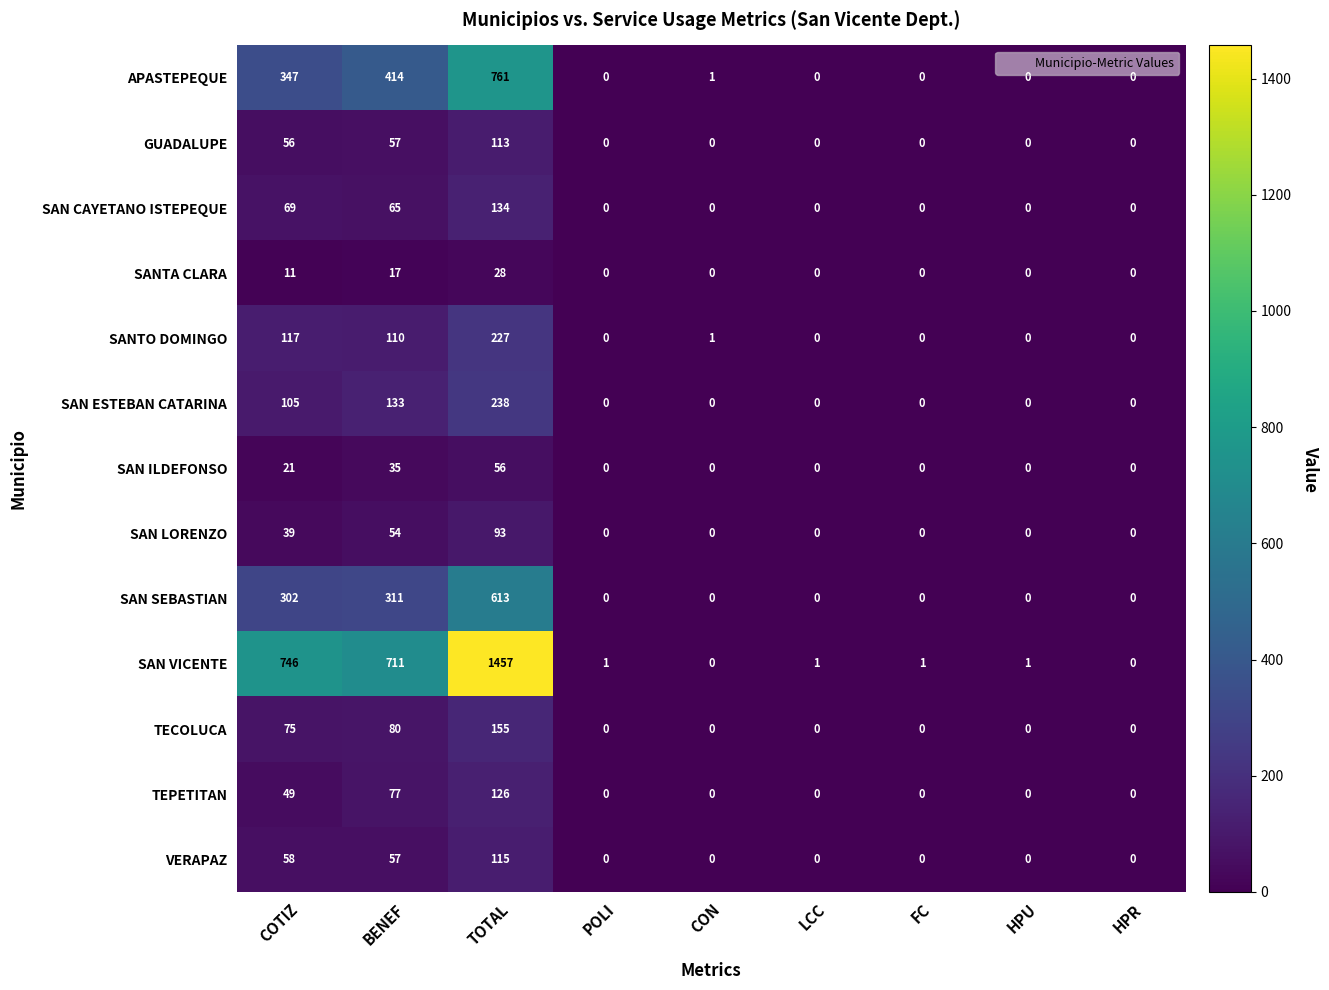

List the series in order of their peak value, highest first.

SAN VICENTE, APASTEPEQUE, SAN SEBASTIAN, SAN ESTEBAN CATARINA, SANTO DOMINGO, TECOLUCA, SAN CAYETANO ISTEPEQUE, TEPETITAN, VERAPAZ, GUADALUPE, SAN LORENZO, SAN ILDEFONSO, SANTA CLARA